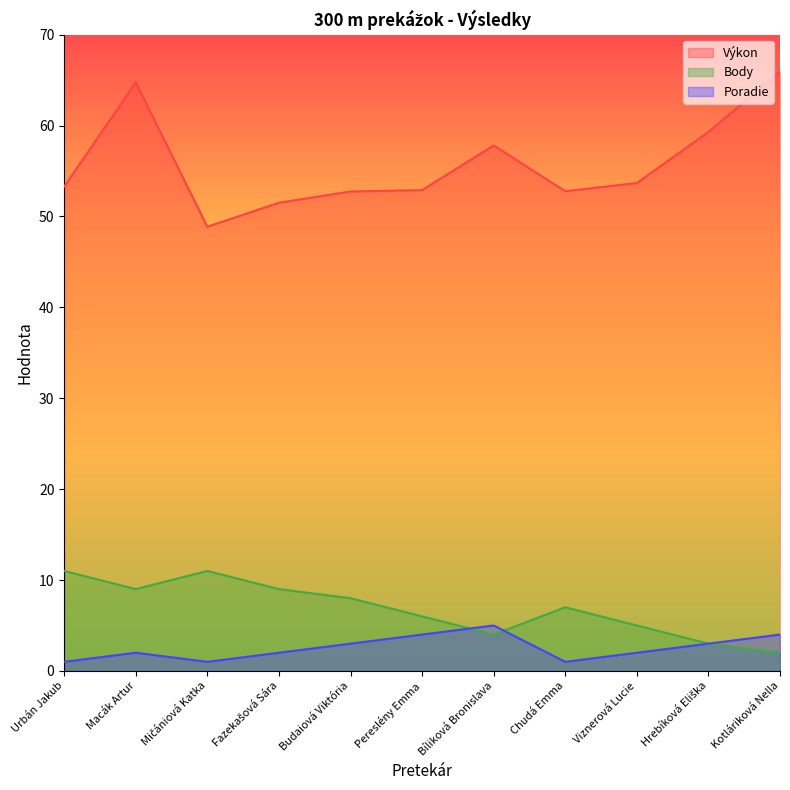

What is the label of the 9th point from the left?

Viznerová Lucie